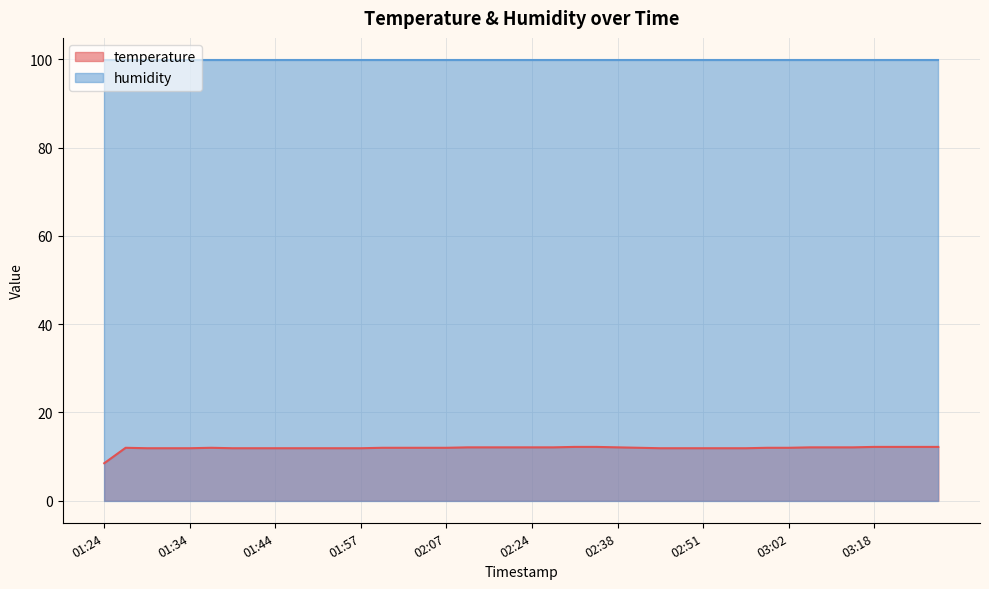

What is the change in value from 01:52 to 02:41?

+0.1